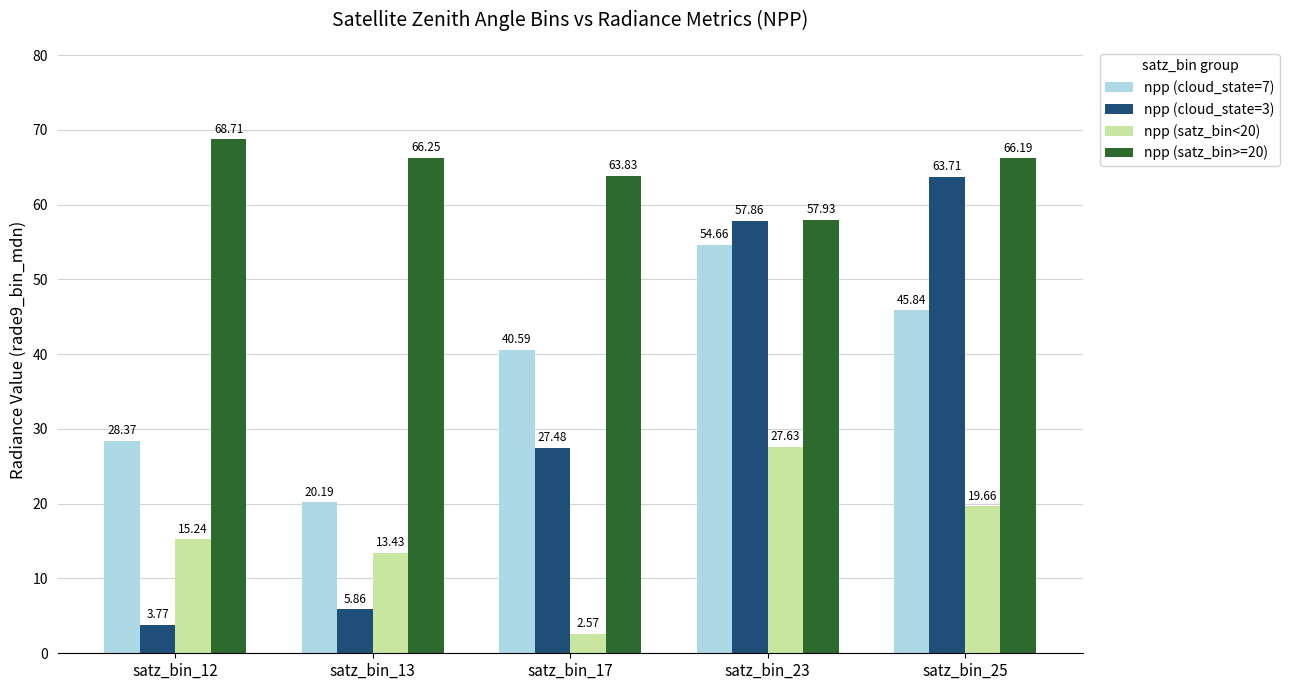

What is the value of the npp (satz_bin<20) bar at the 5th from the left?

19.7